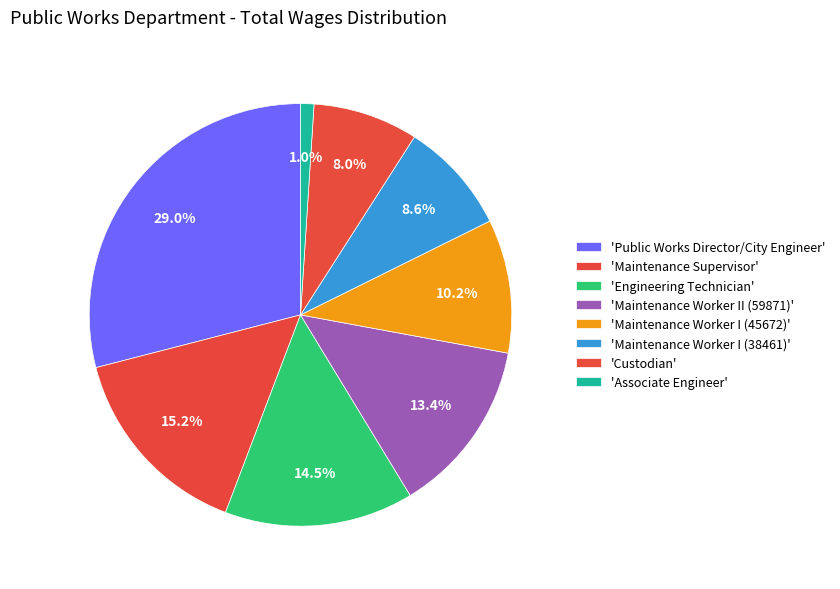

Which category has the smallest portion of the pie?

Associate Engineer